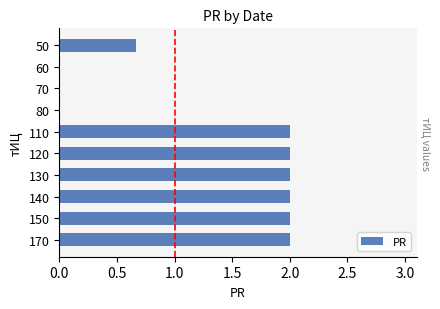

Between 110 and 50, which is larger?

110